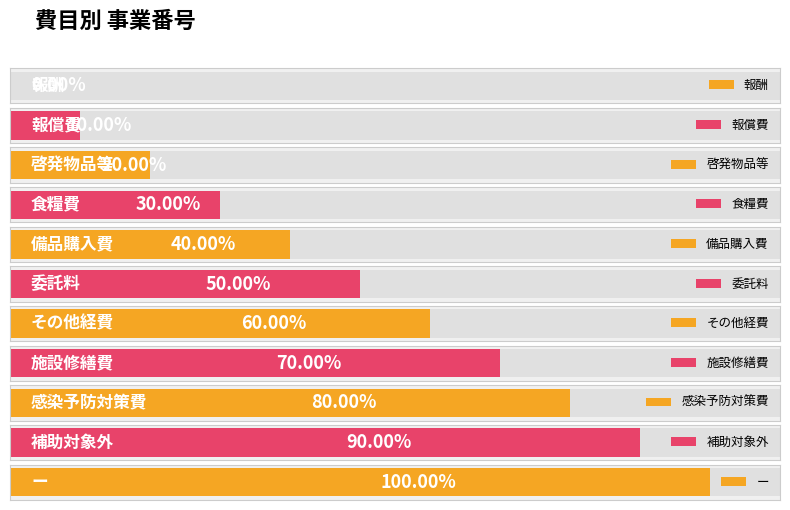

Which has a higher value, 感染予防対策費 or 施設修繕費?

感染予防対策費